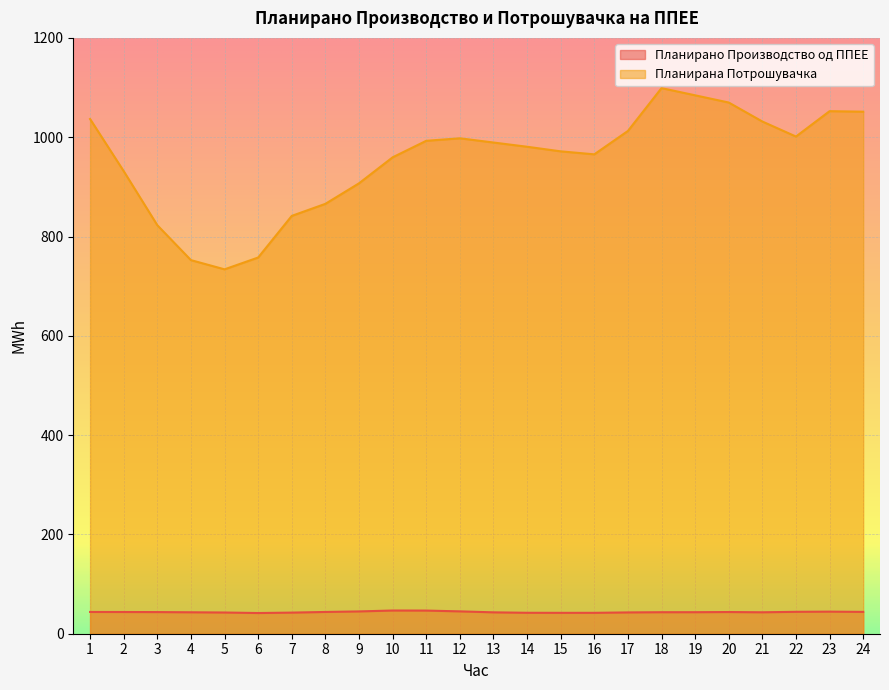

Rank the series at 7 from lowest to highest value.

Планирано Производство од ППЕЕ, Планирана Потрошувачка